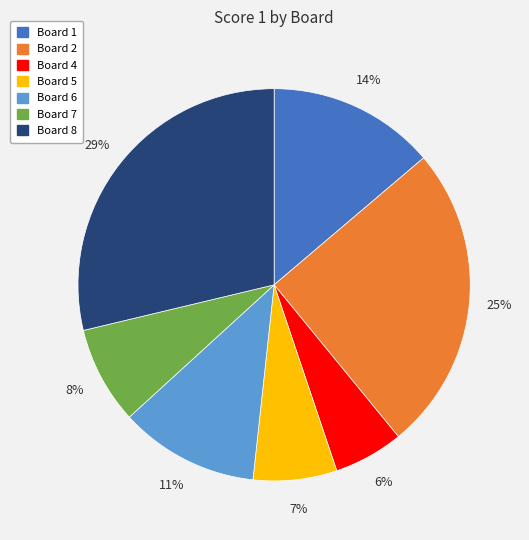

Which has a higher value, Board 5 or Board 1?

Board 1